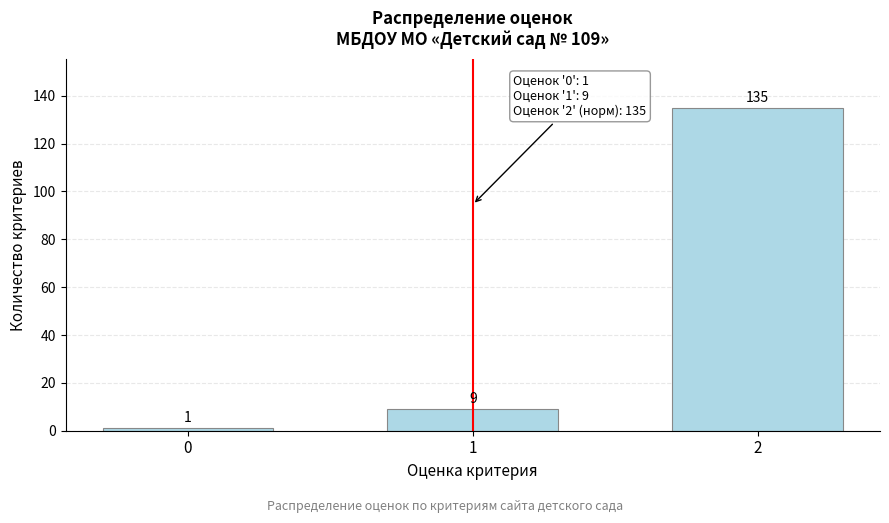

Reading left to right, transcribe all the data shown in this chart.

0=1	1=9	2=135